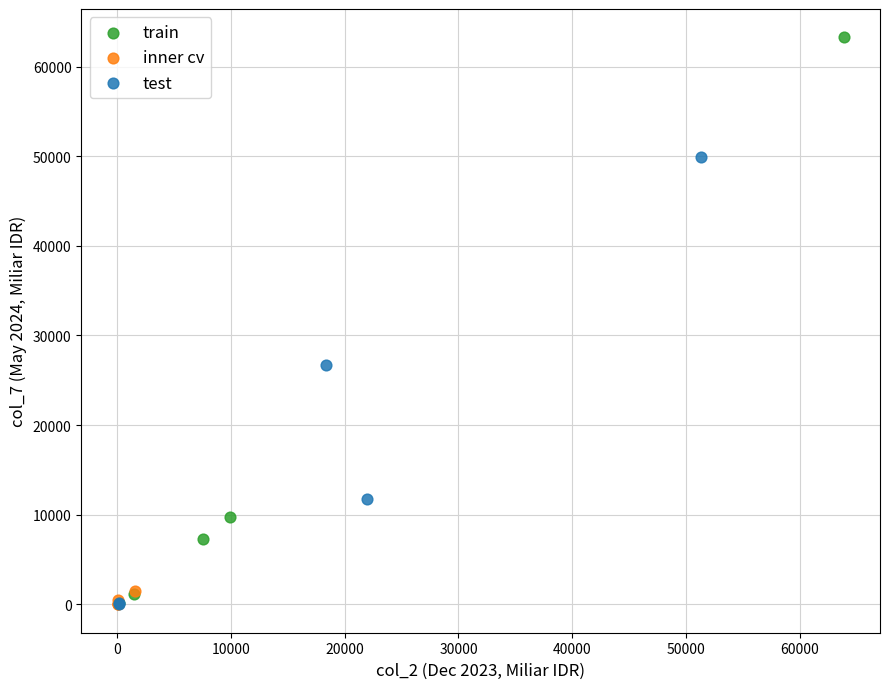

Which series contains the highest Y value?

train